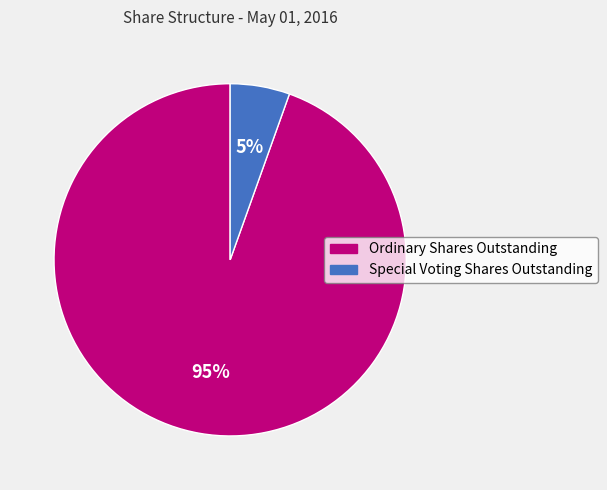

Rank the categories by value from highest to lowest.

Ordinary Shares Outstanding, Special Voting Shares Outstanding